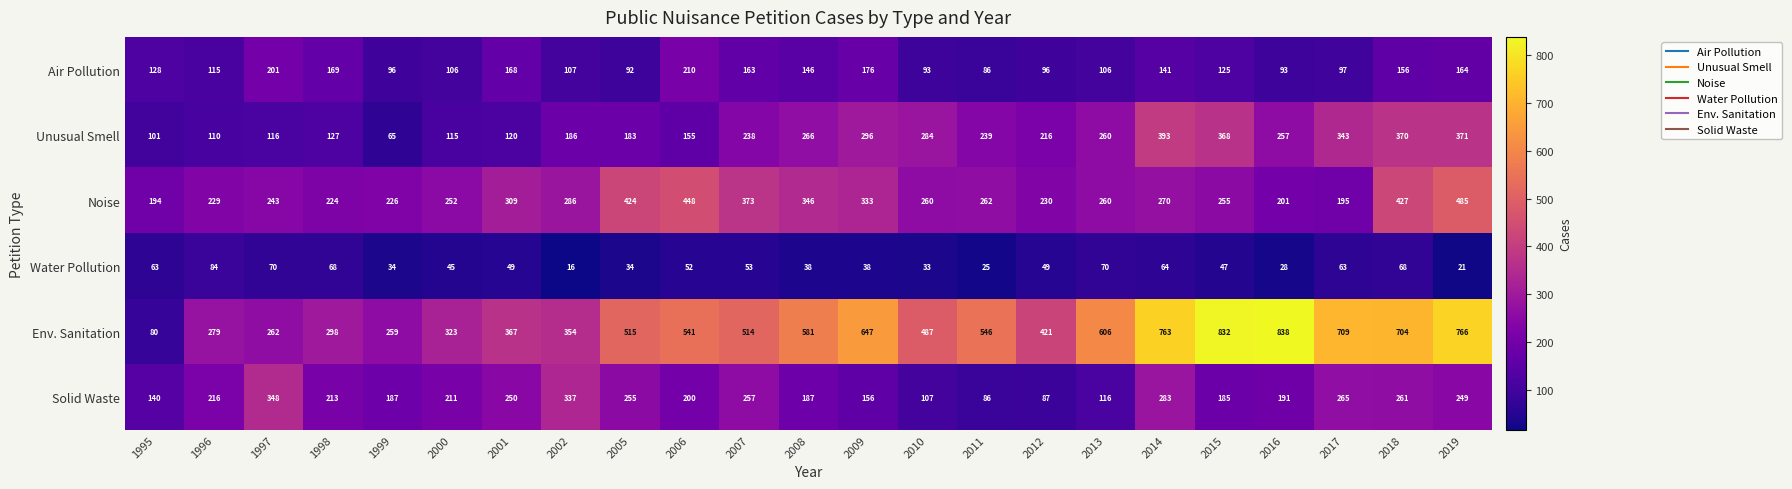

At which label does Solid Waste first exceed 211?

1996